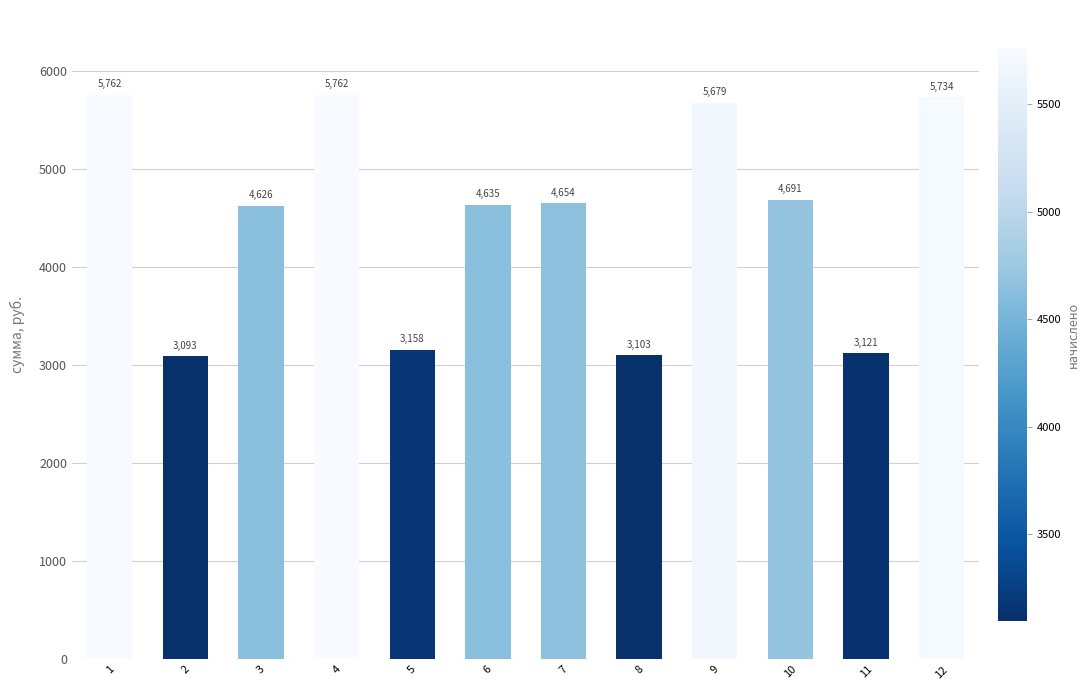

What value does the data have at 10?

4690.9